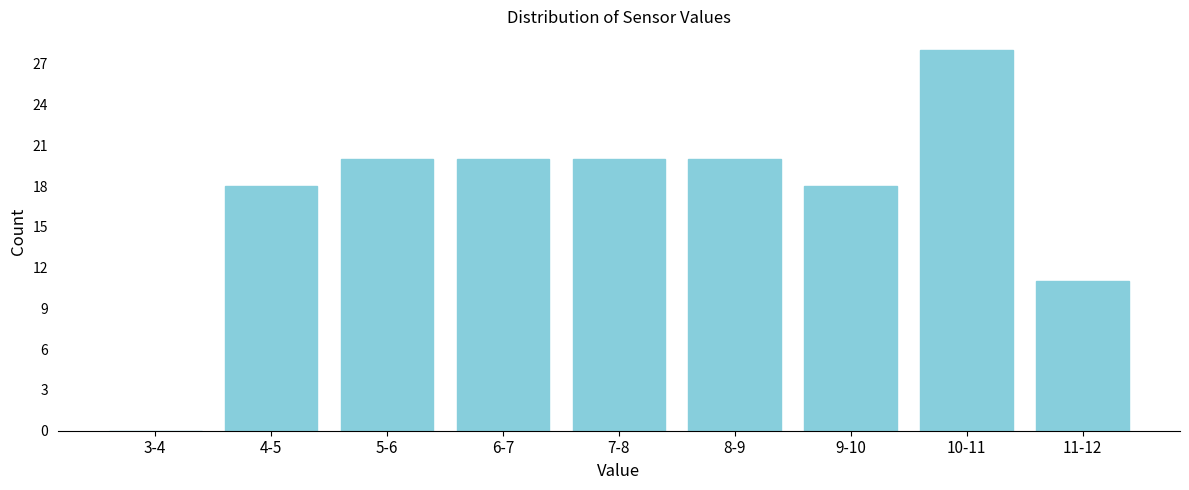

Reading right to left, list all the values displayed in this chart.

11-12=11	10-11=28	9-10=18	8-9=20	7-8=20	6-7=20	5-6=20	4-5=18	3-4=0